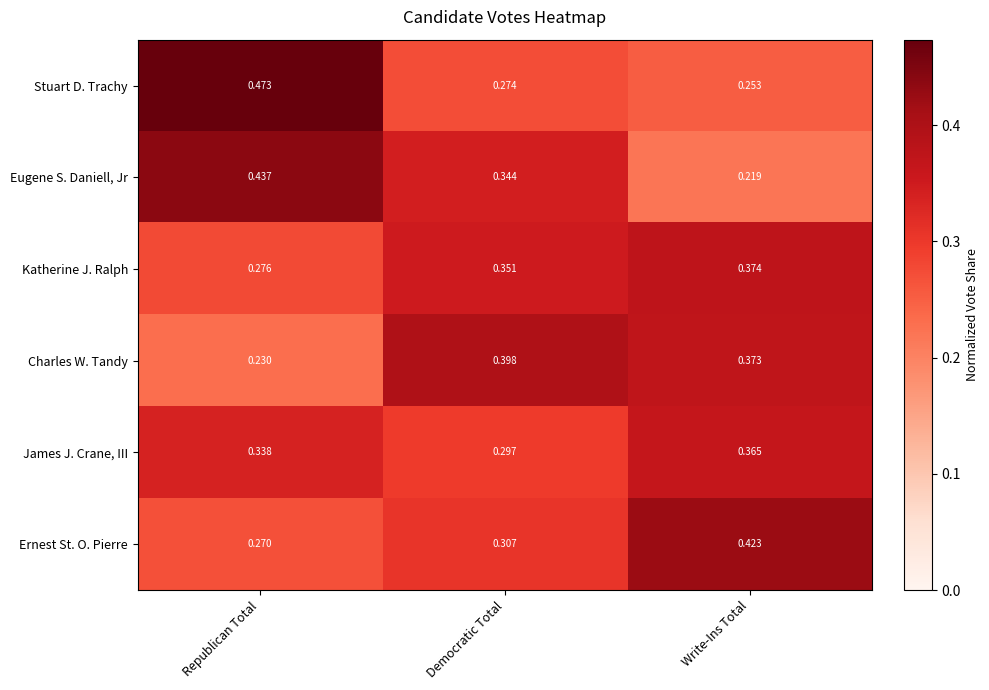

Which category has the lowest value in the Eugene S. Daniell, Jr series?

Write-Ins Total